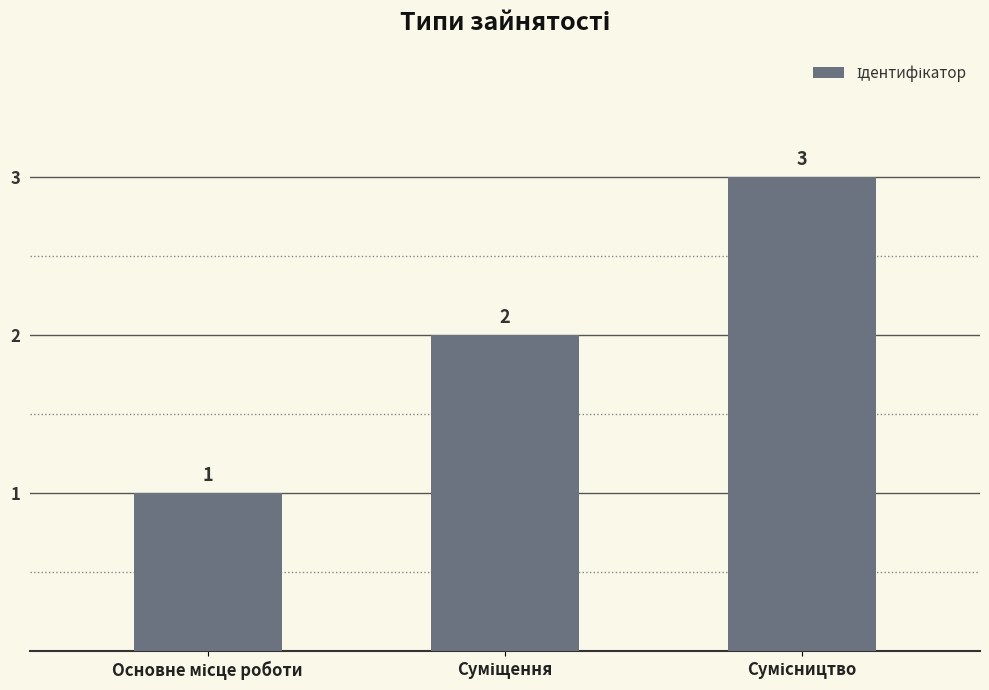

What is the value of the 2nd bar from the left?

2